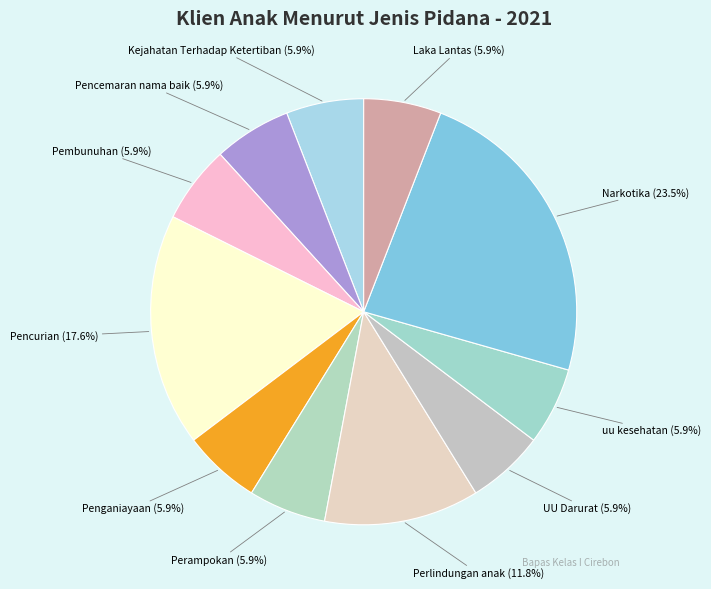

Does UU Darurat account for over 50% of the chart?

No